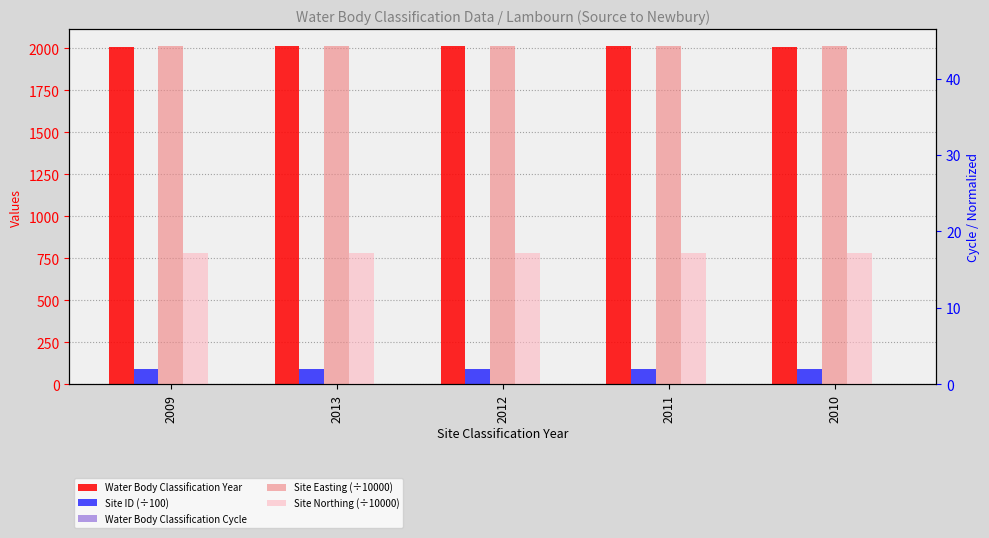

True or false: Site ID (÷100) has a value of 158.8 at 2013.

False